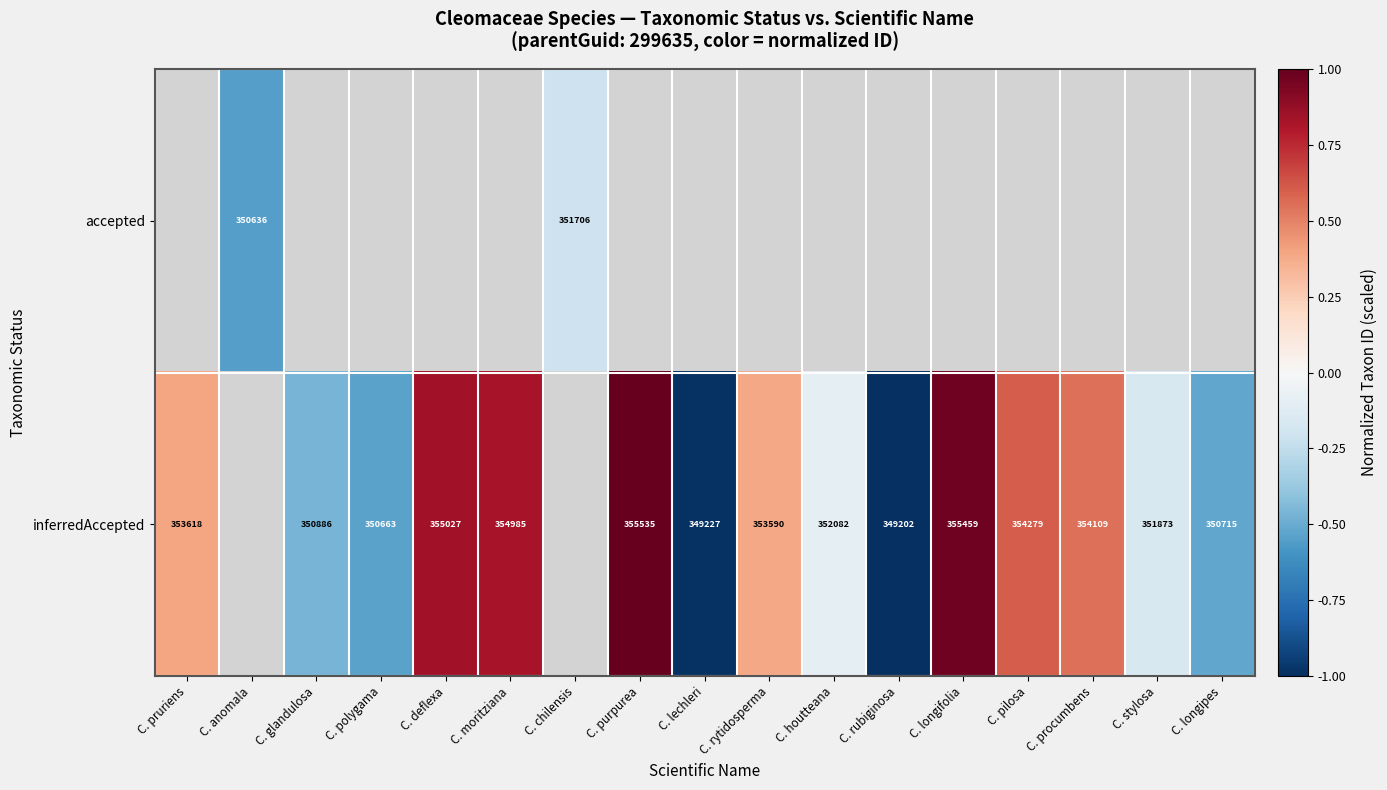

Is the value of accepted at C. anomala greater than the value of inferredAccepted at C. longipes?

No